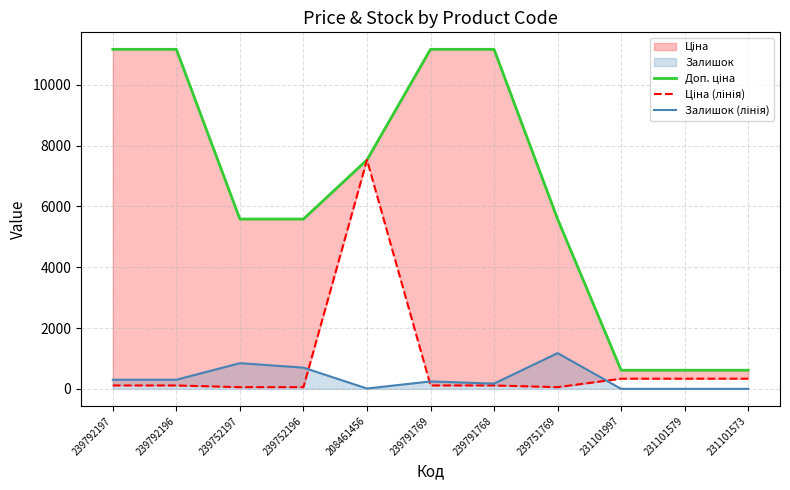

Is the value of Доп. ціна at 239792196 greater than the value of Залишок (лінія) at 208461456?

Yes